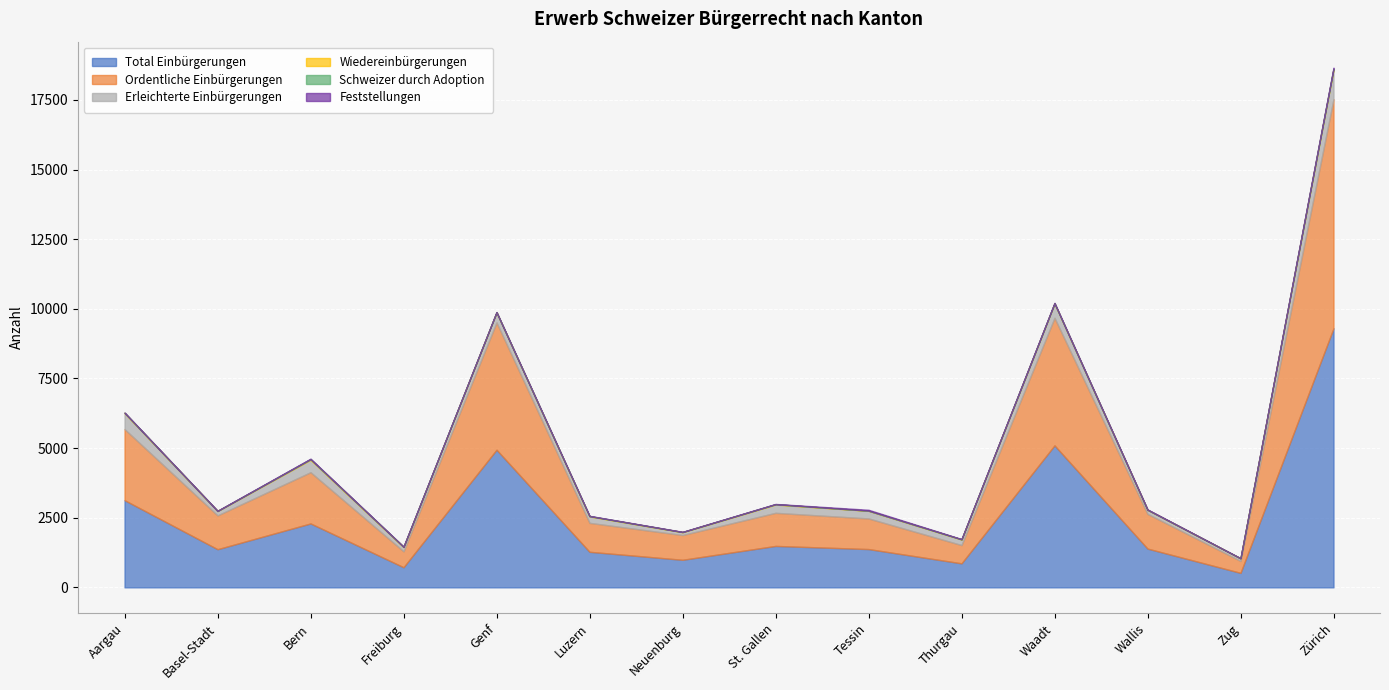

What is the difference between the second highest and minimum values in the Wiedereinbürgerungen series?

18